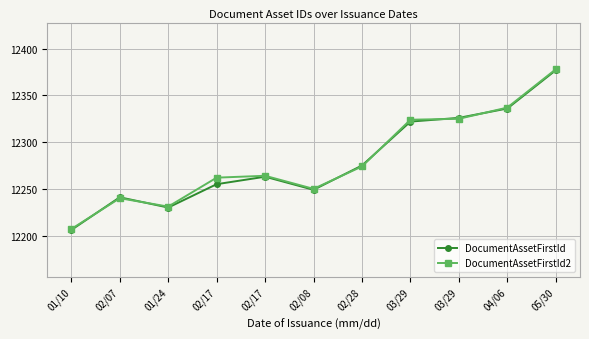

True or false: DocumentAssetFirstId and DocumentAssetFirstId2 intersect in this chart.

True